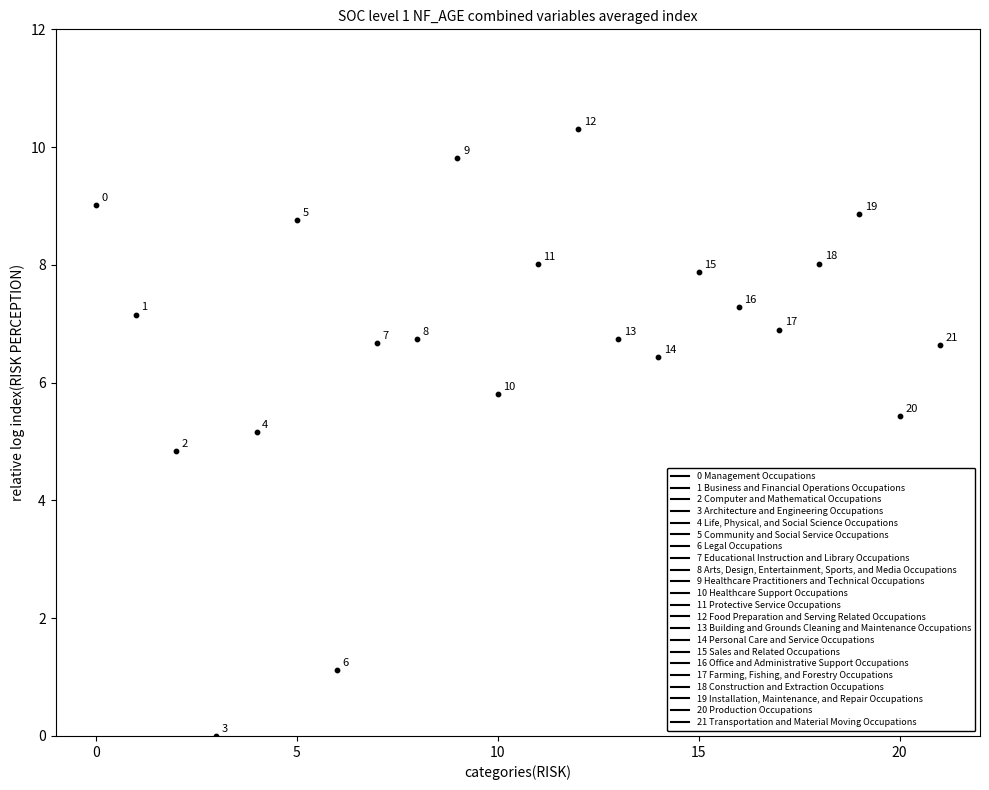

What Y value in the scatter plot is closest to 5?

5.2